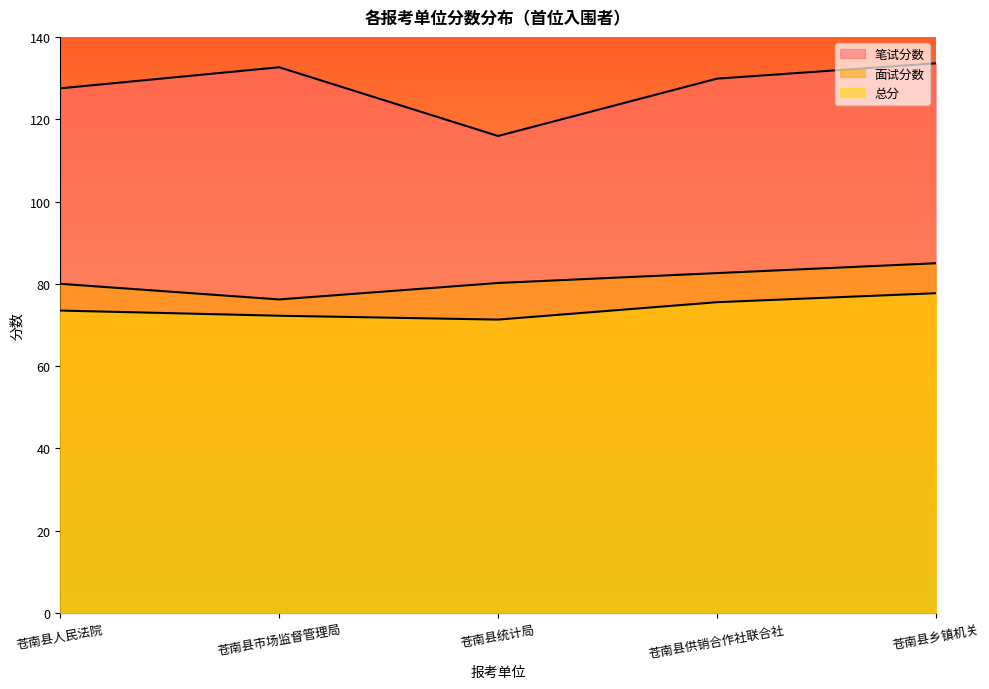

Between 苍南县人民法院 and 苍南县市场监督管理局, which is larger?

苍南县市场监督管理局